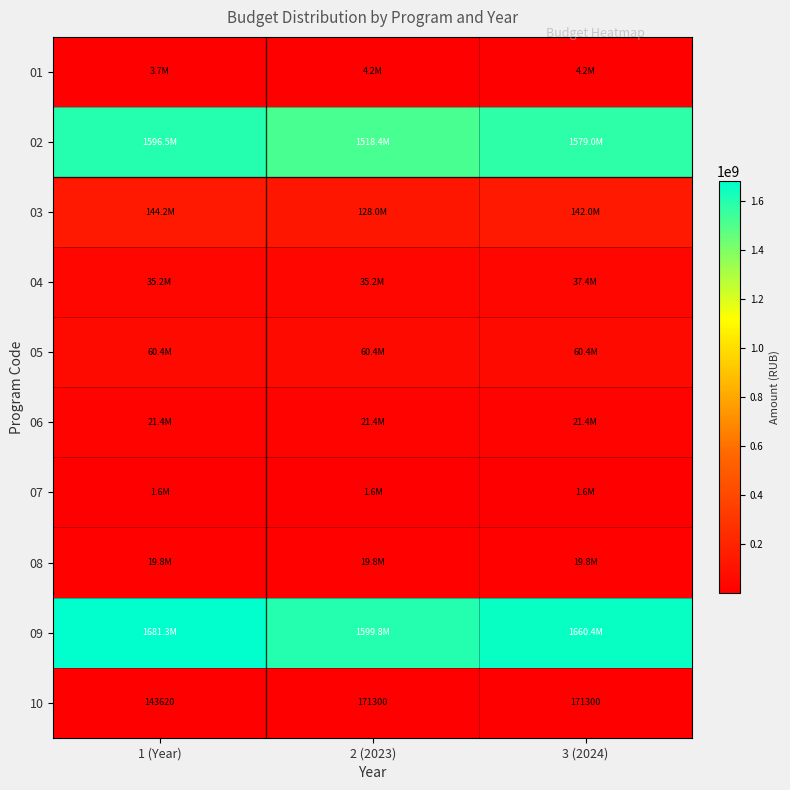

What is the minimum value for 10?

143620.0